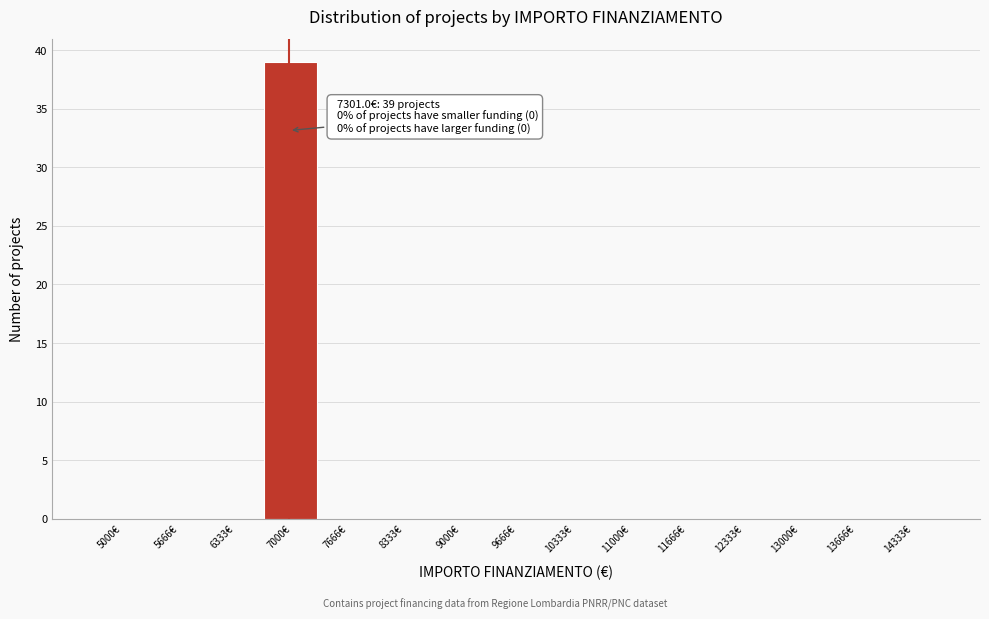

Reading left to right, what are all the values shown in this chart?

5000€=0	5666€=0	6333€=0	7000€=39	7666€=0	8333€=0	9000€=0	9666€=0	10333€=0	11000€=0	11666€=0	12333€=0	13000€=0	13666€=0	14333€=0